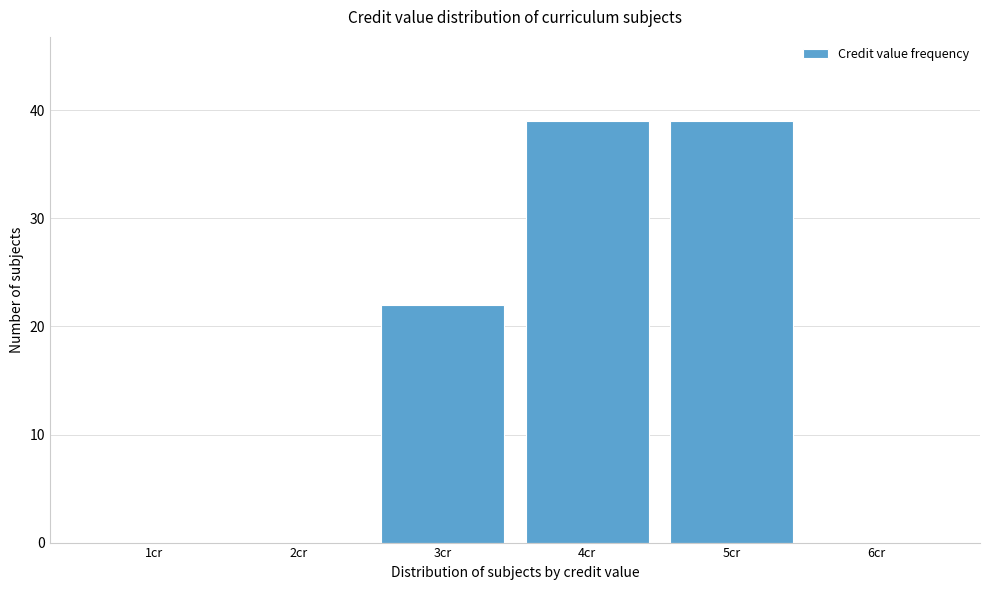

Reading left to right, list all the values displayed in this chart.

1cr=0	2cr=0	3cr=22	4cr=39	5cr=39	6cr=0